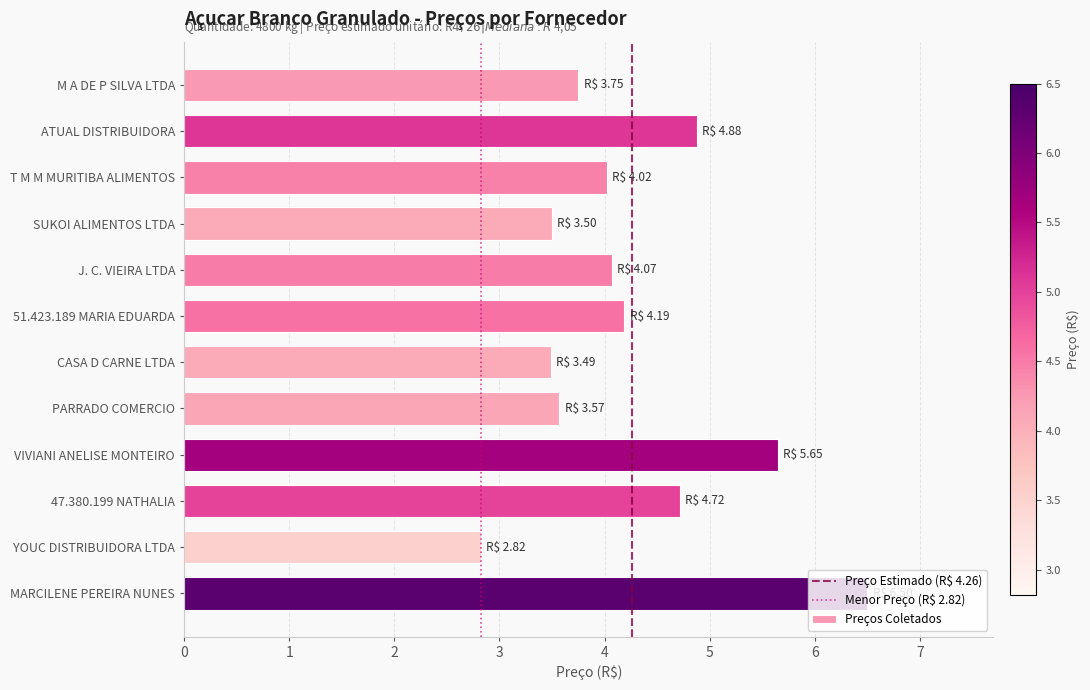

What is the approximate value at 47.380.199 NATHALIA?

4.7